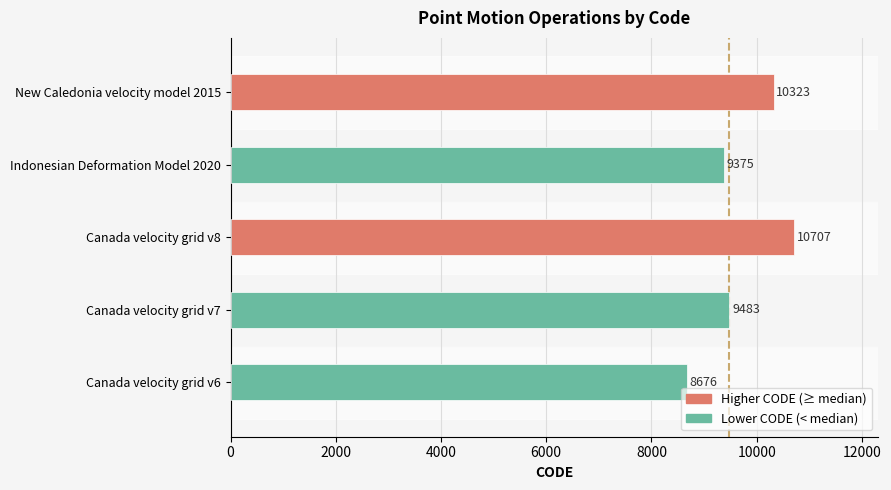

Reading bottom to top, list all the values displayed in this chart.

Canada velocity grid v6=8676	Canada velocity grid v7=9483	Canada velocity grid v8=10707	Indonesian Deformation Model 2020=9375	New Caledonia velocity model 2015=10323